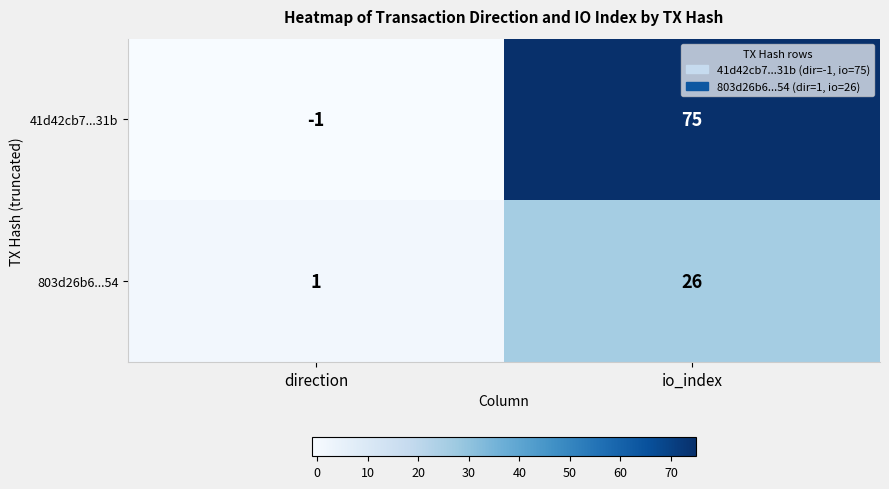

Reading right to left, what are all the values shown in this chart?

41d42cb7...31b: 75	-1
803d26b6...54: 26	1